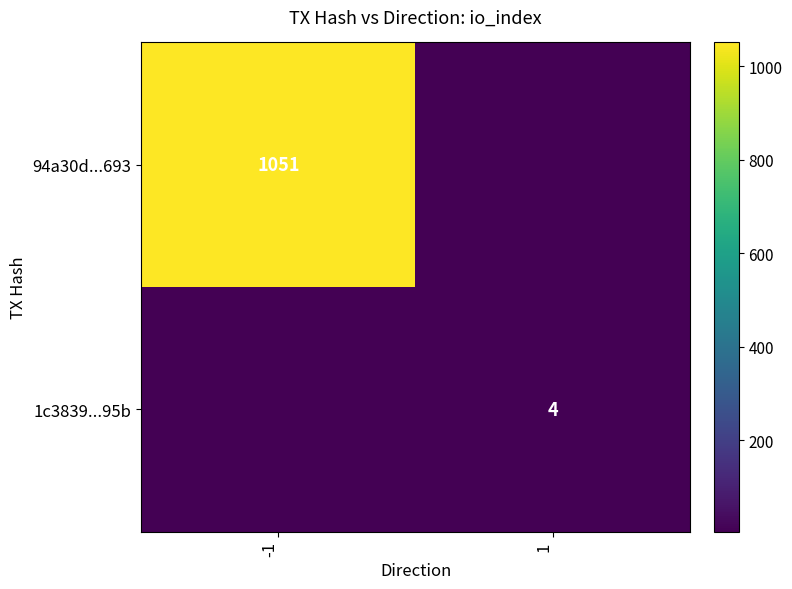

How many categories are shown in the chart?

2